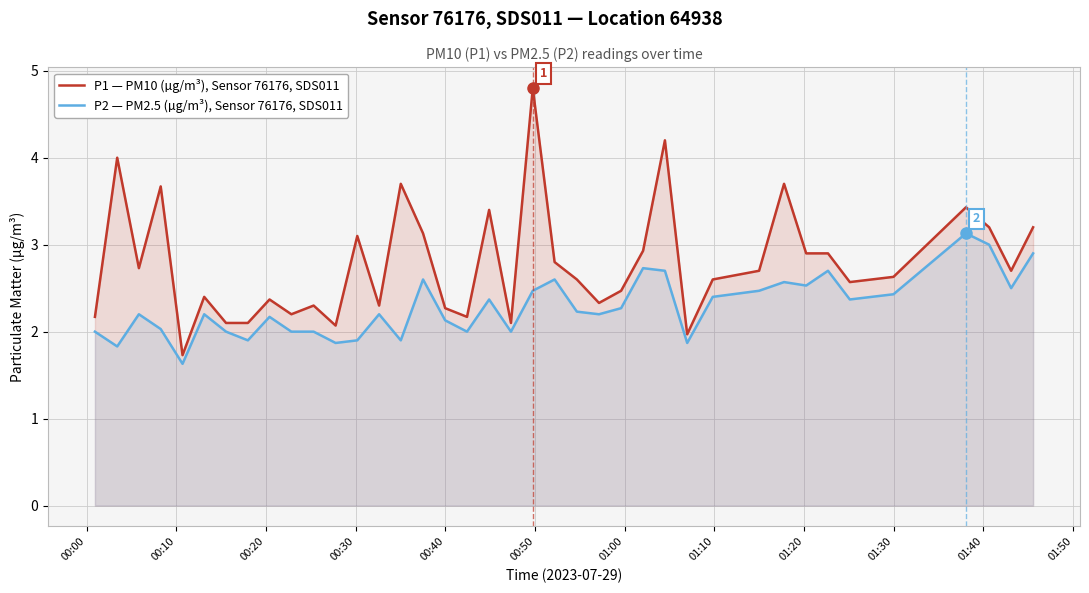

List the series in order of their peak value, highest first.

P1 — PM10 (µg/m³), Sensor 76176, SDS011, P2 — PM2.5 (µg/m³), Sensor 76176, SDS011